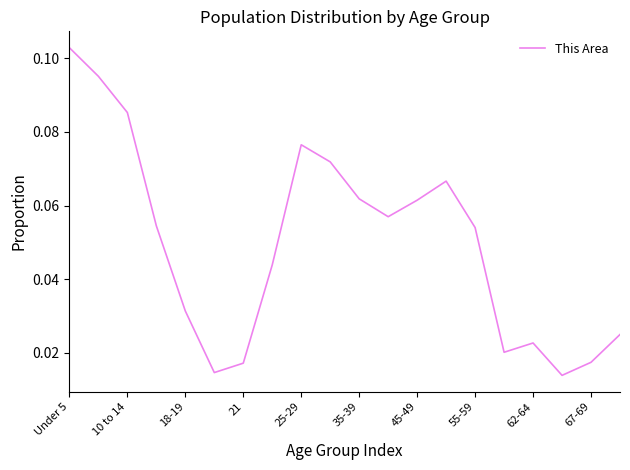

Does the chart have visible grid lines?

No